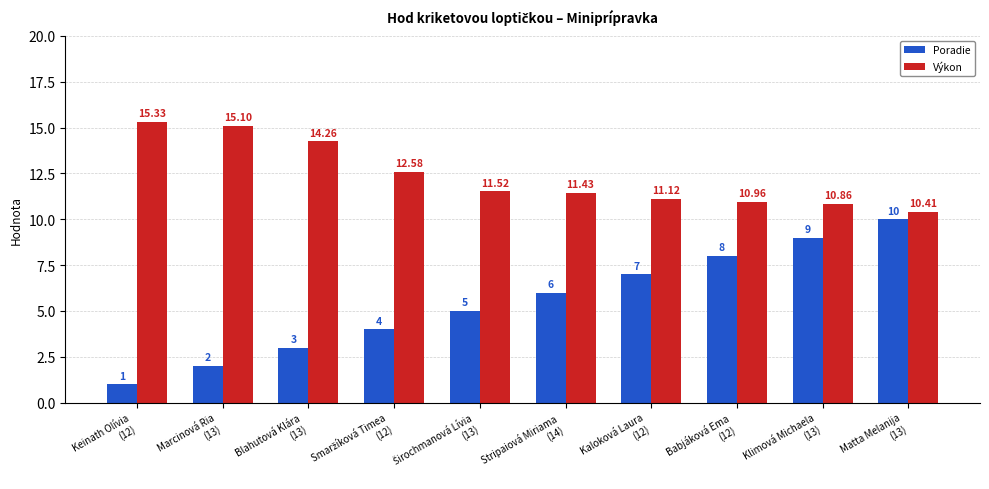

Which category has the highest value across all series?

Keinath Olívia
(12)